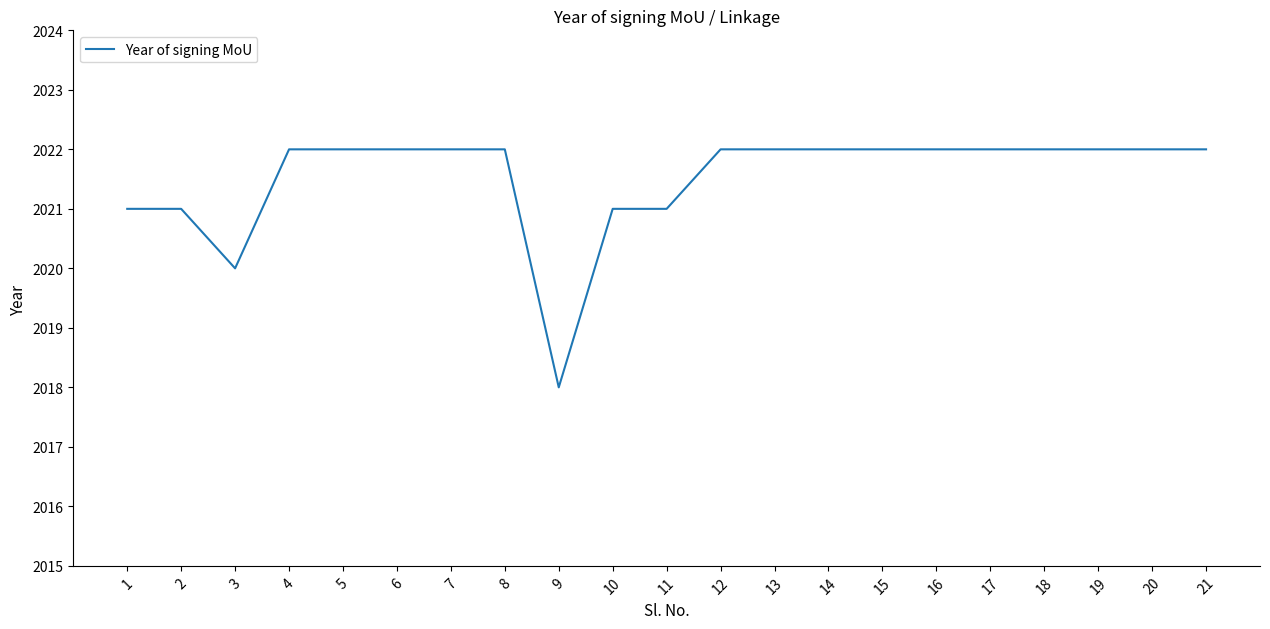

What is the difference between the maximum and minimum values?

4